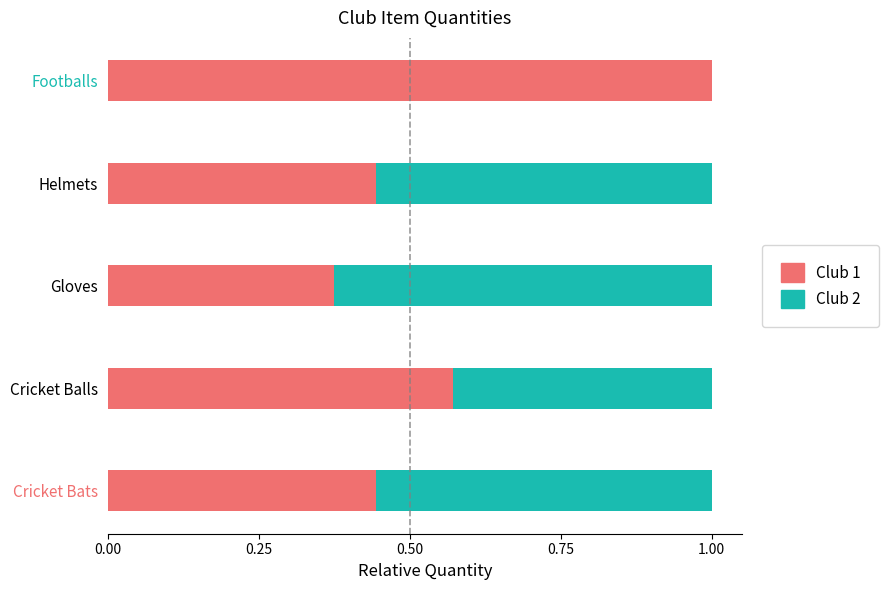

Which category has the highest value in the Club 1 series?

Footballs